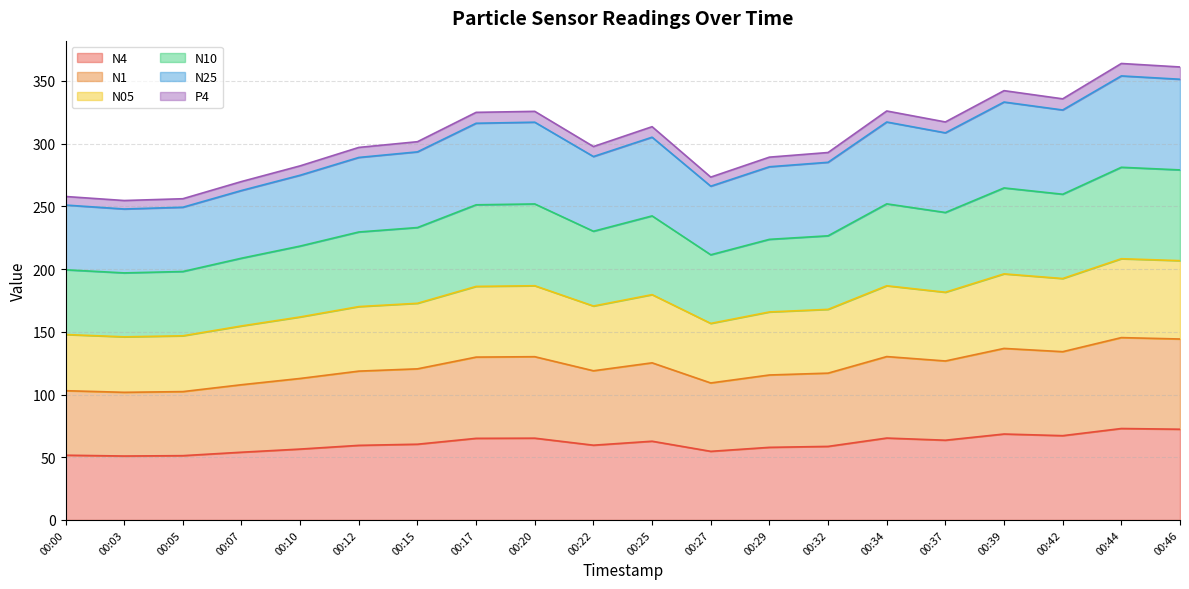

What is the minimum value for N4?

51.0